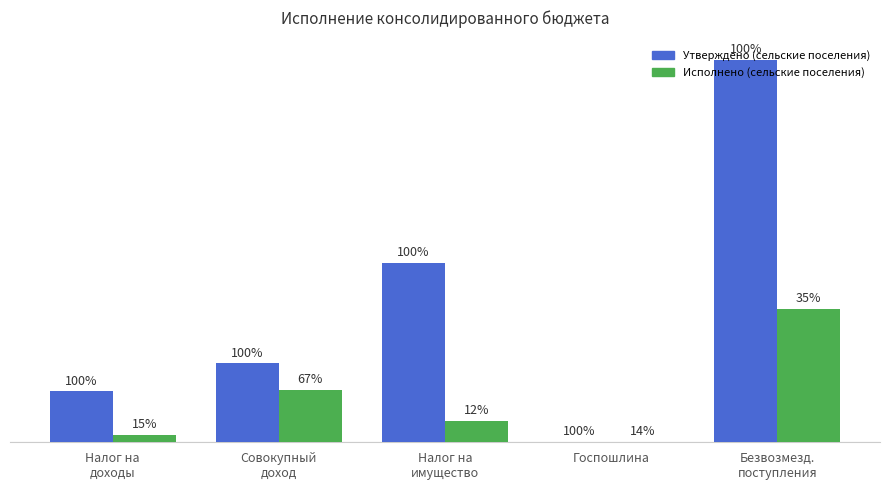

Is it true that Утверждено (сельские поселения) equals 11177763.9 at Безвозмезд.
поступления?

False